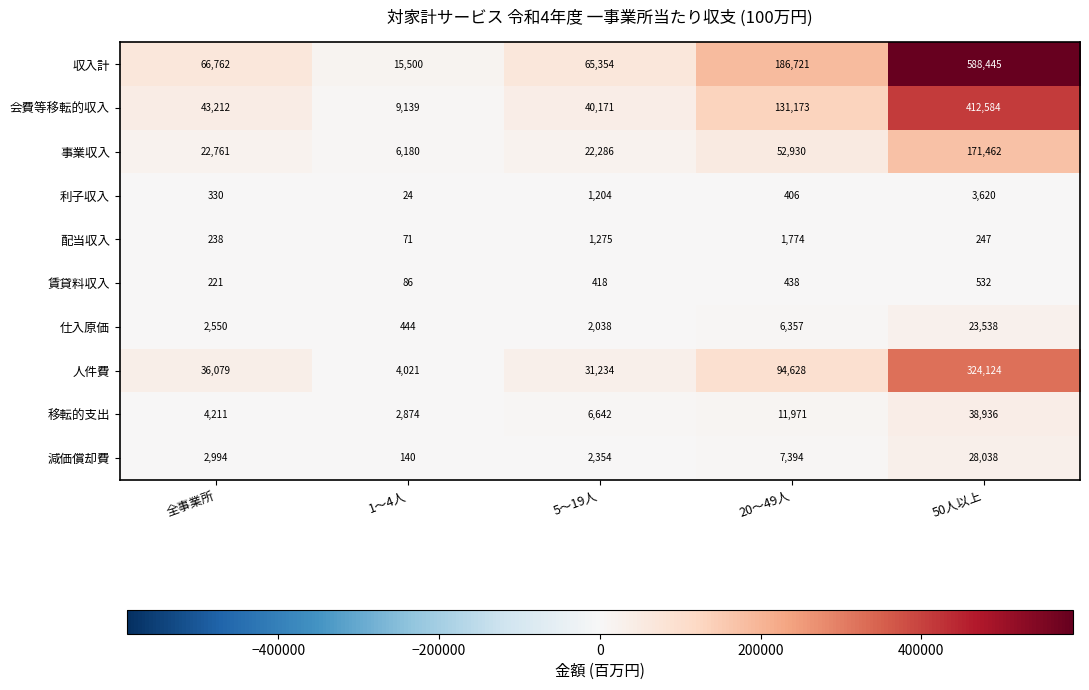

What is the difference between the maximum and second lowest values in the 賃貸料収入 series?

311